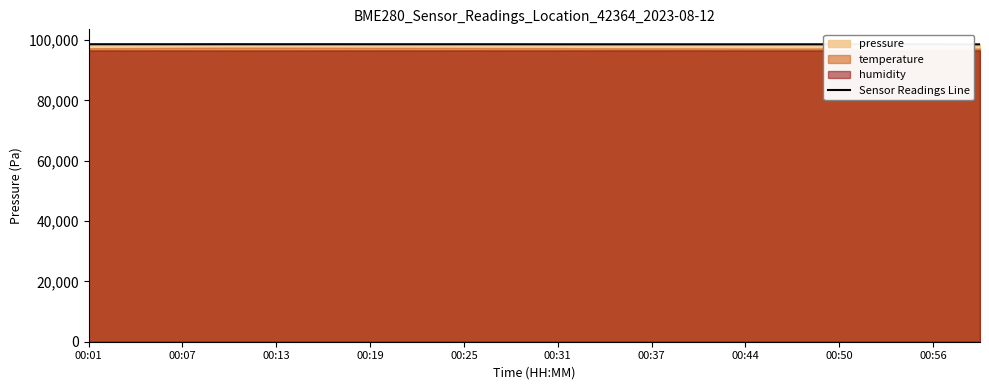

How many data points does each series have?

20